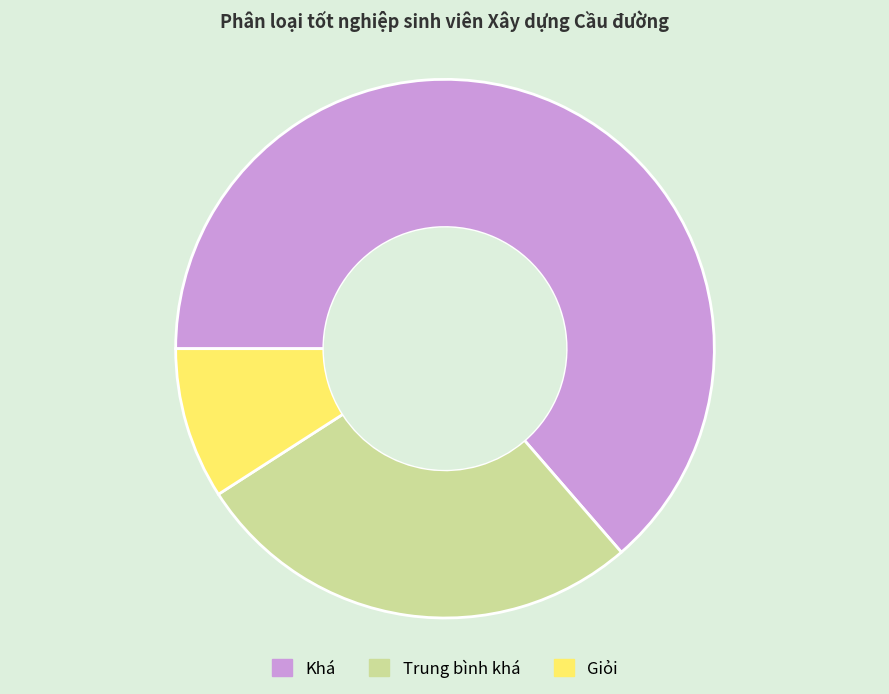

Which category has the smallest portion of the pie?

Giỏi